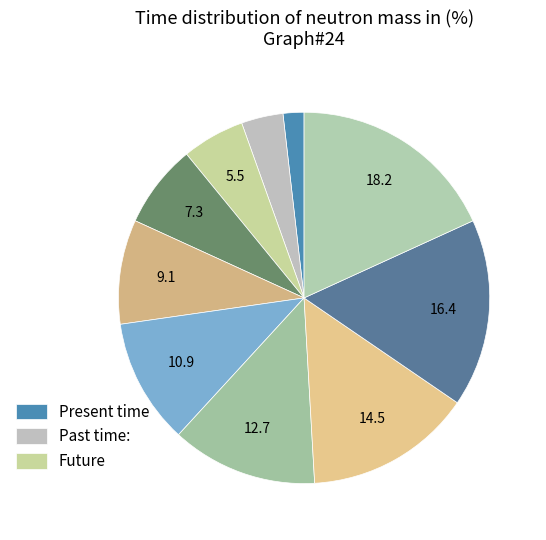

What is the largest slice in the pie chart?

Item 10